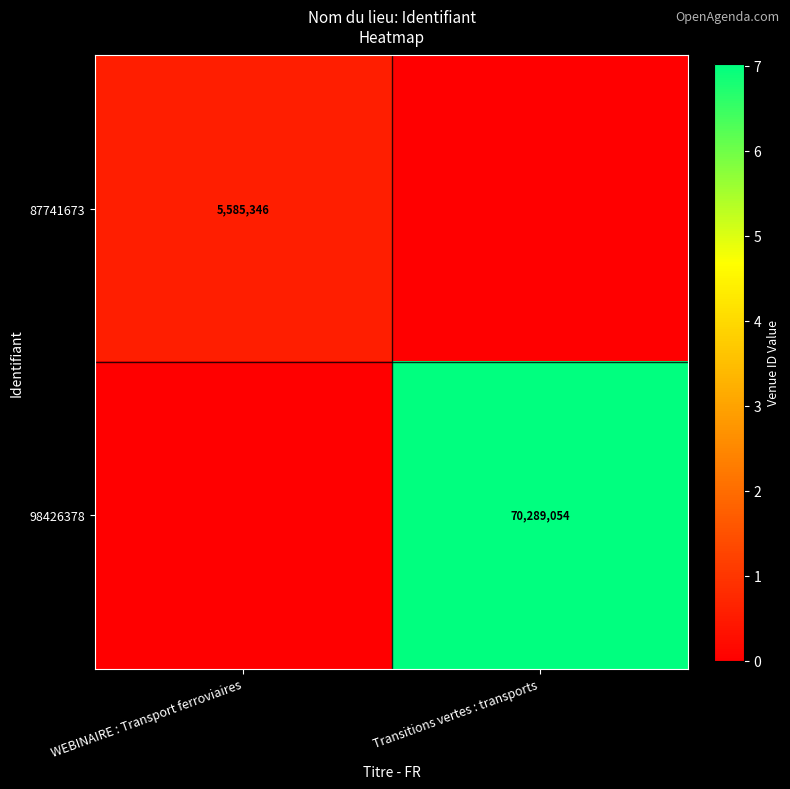

Is it true that 87741673 equals 3755816 at WEBINAIRE : Transport ferroviaires?

False